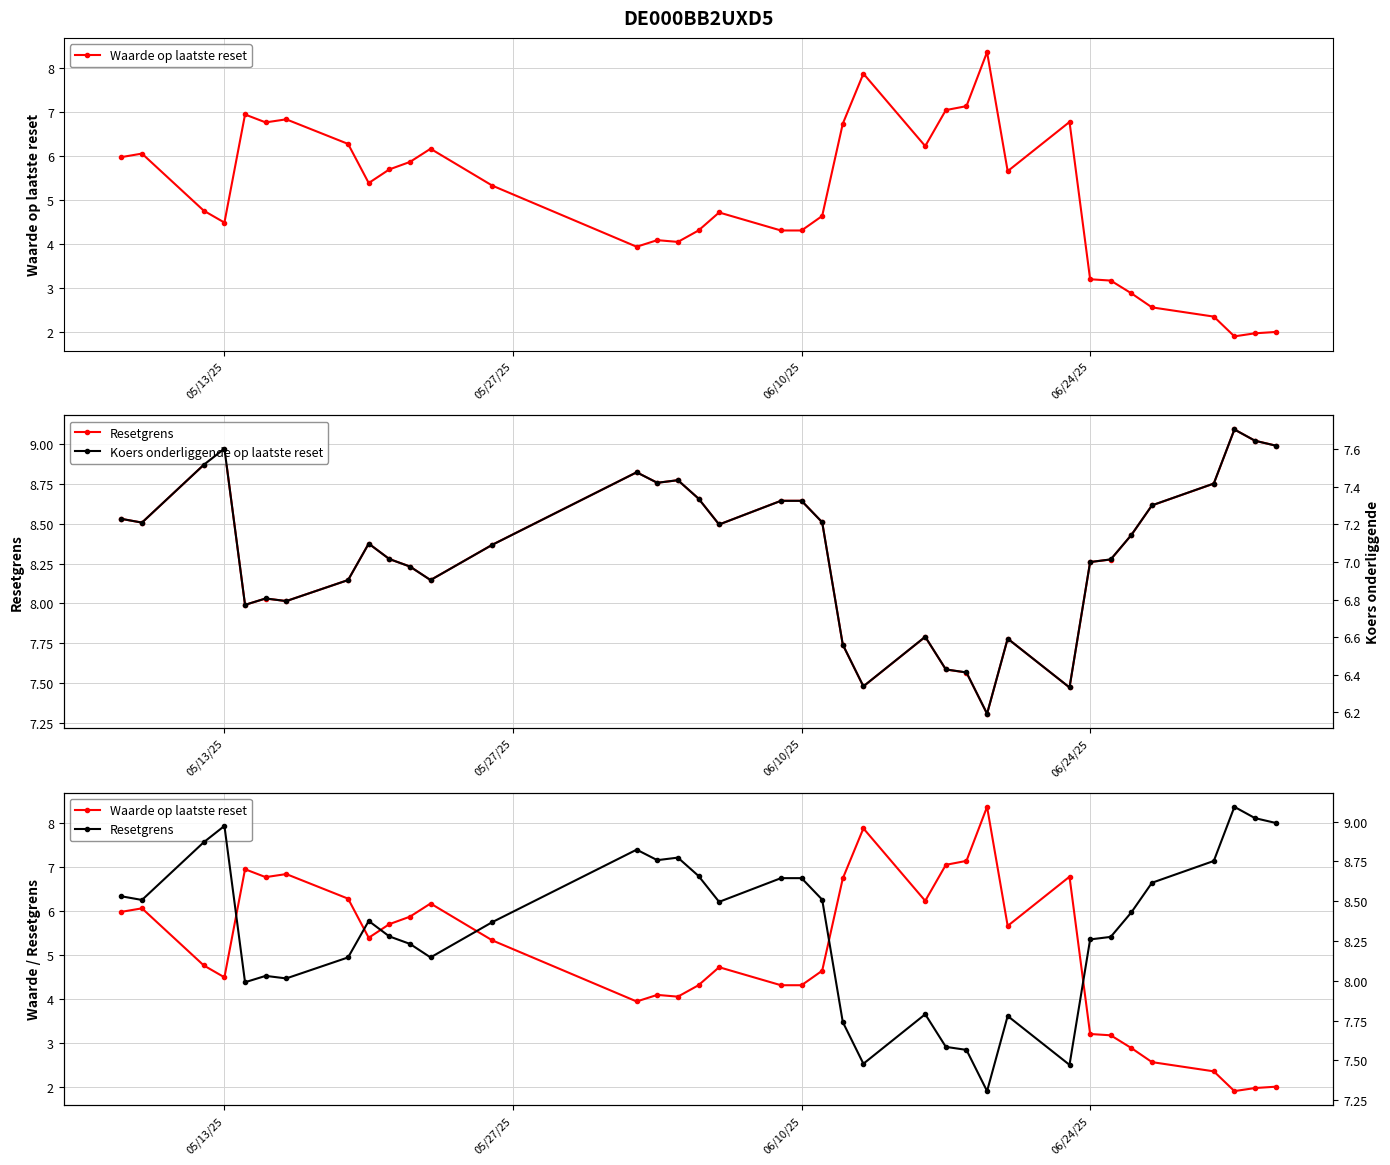

The value of Resetgrens at 06/10/25 is 14.4. True or false?

False